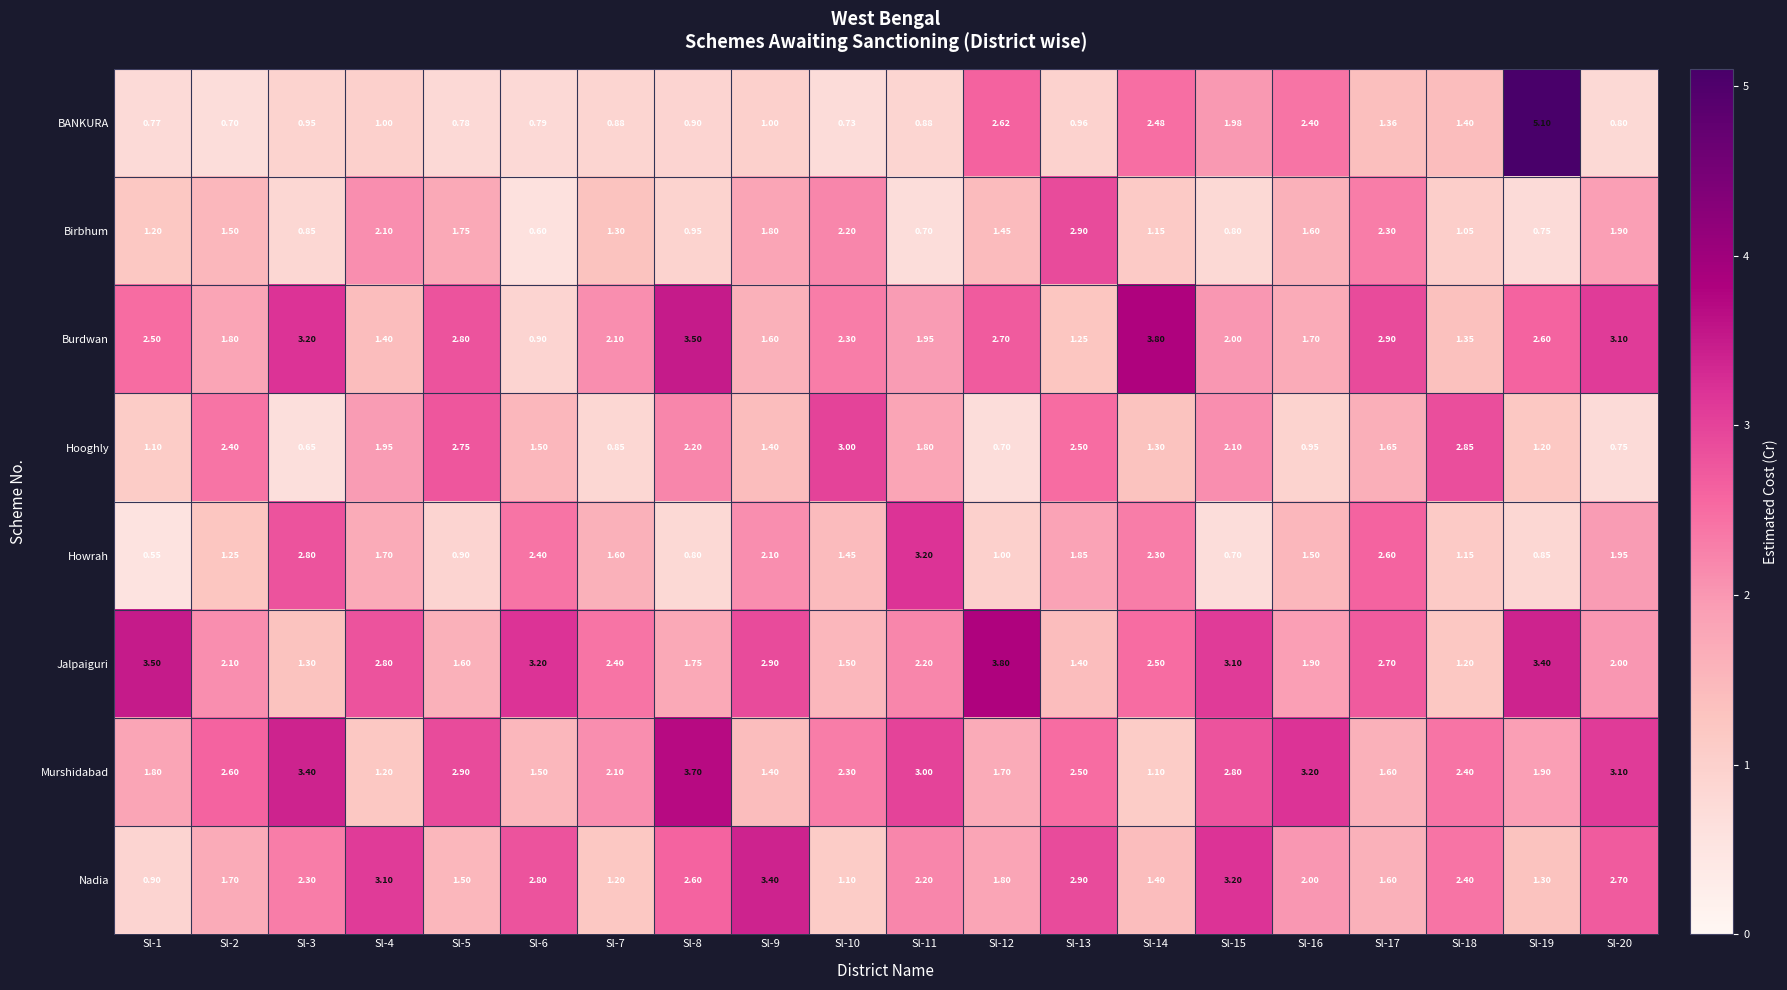

Between Sl-1 and Sl-18, which series saw the biggest shift?

Jalpaiguri